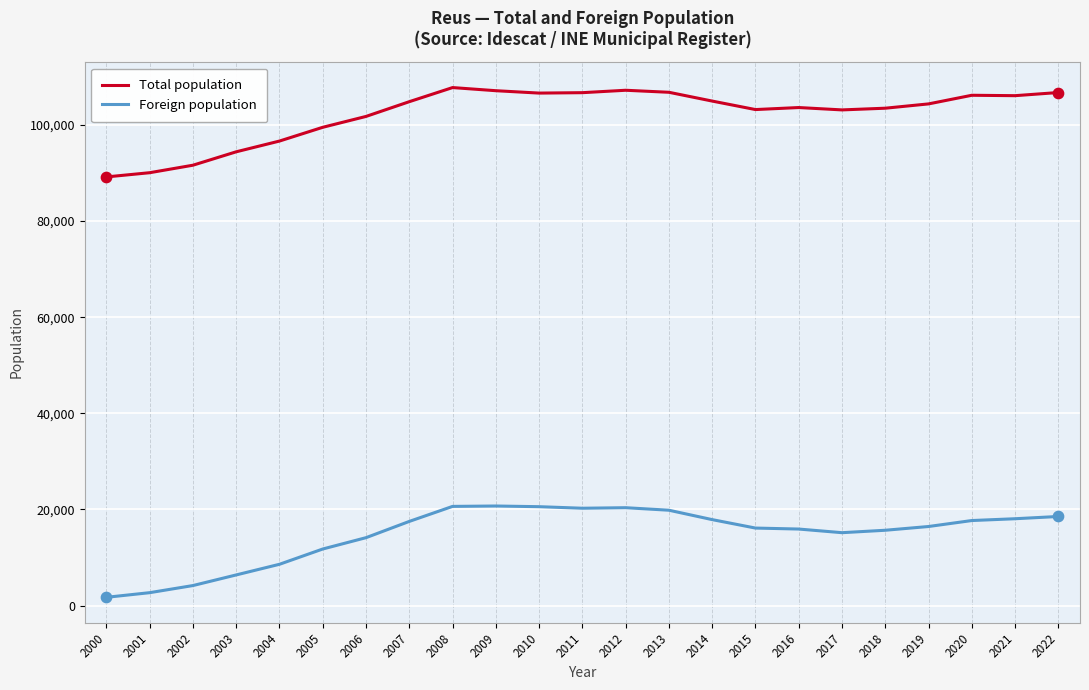

Which series has the largest total across all categories?

Total population